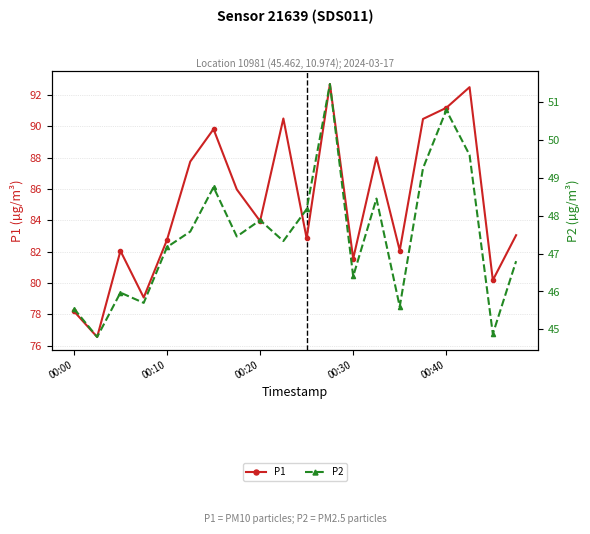

True or false: P2 and P1 cross at least once.

False